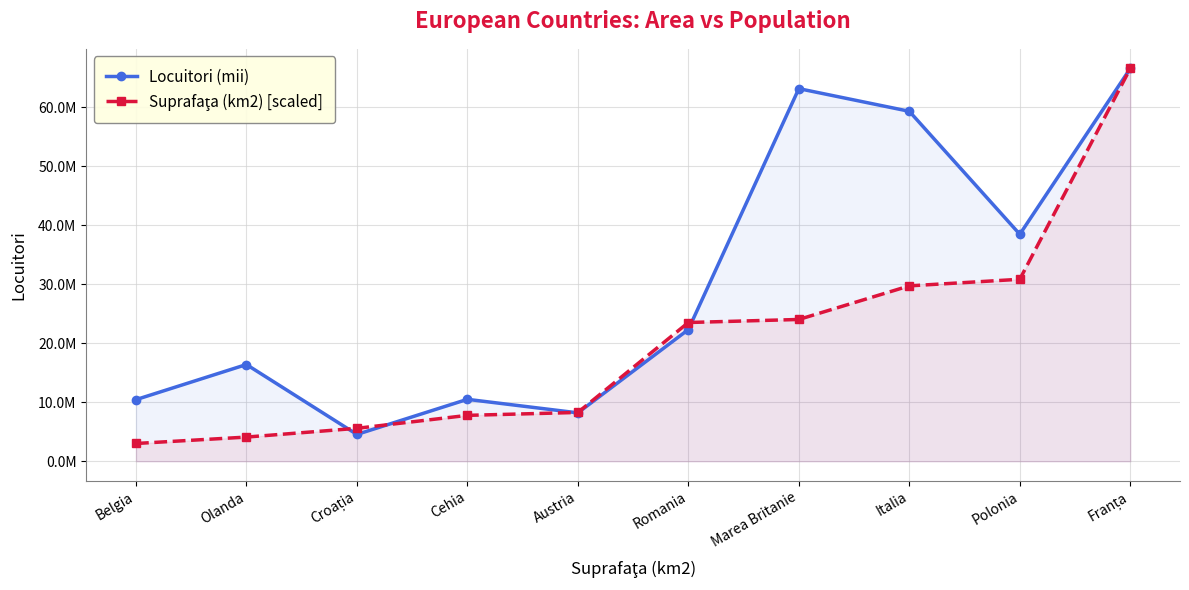

What is the total value across all series at Romania?

45856694.5